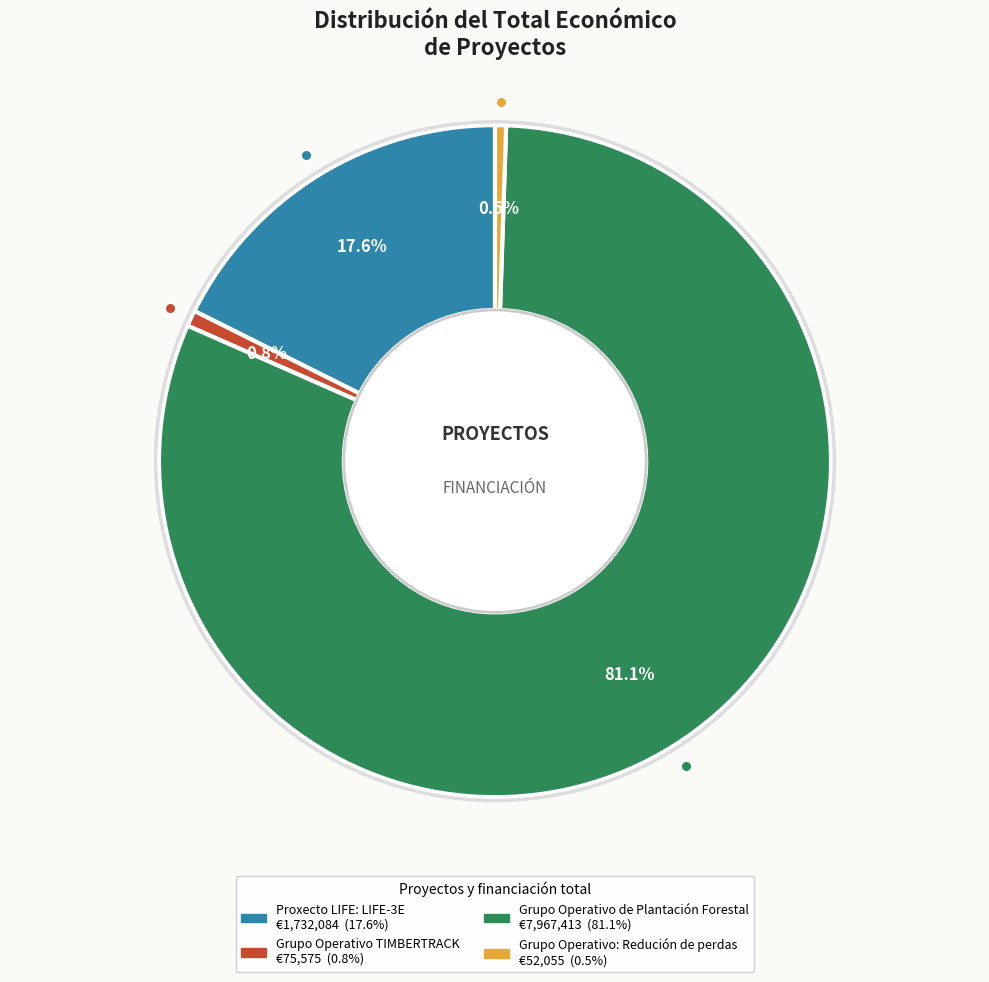

How many slices are in this pie chart?

4